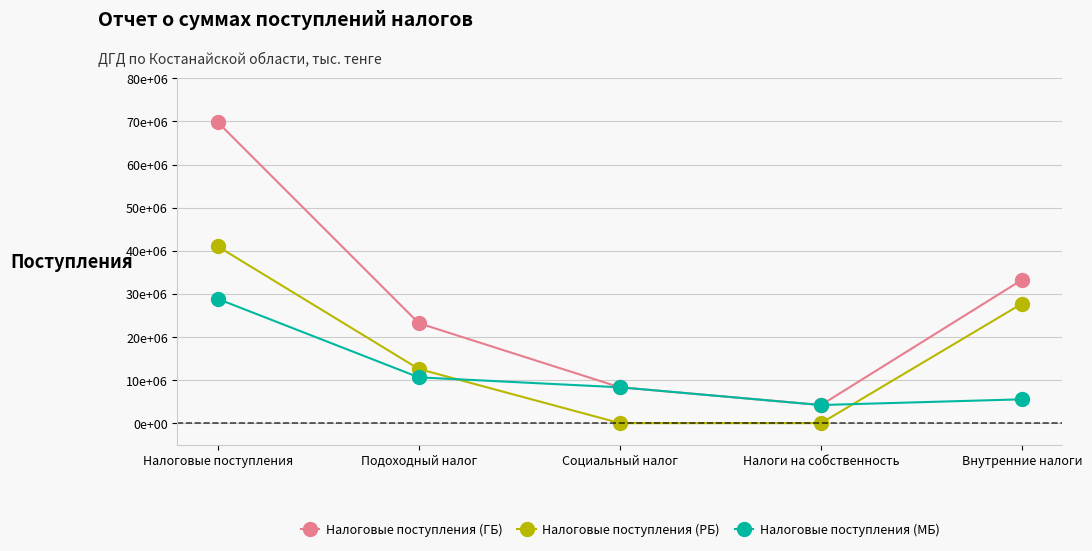

What position from the right is Социальный налог?

3